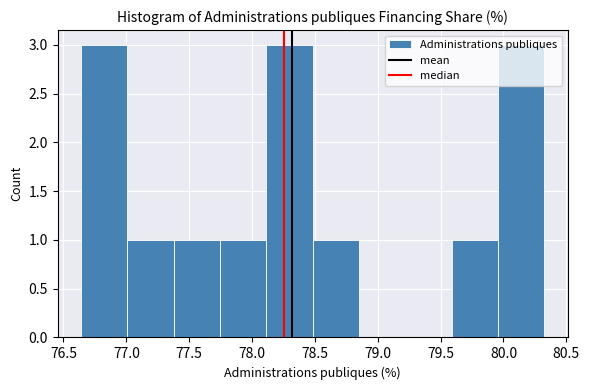

How tall is the bar that spans 77.75 to 78.10 on the x-axis? Neither the bar edges nor the heights are printed on the chart, so give them approximately, as read against the axes.

1